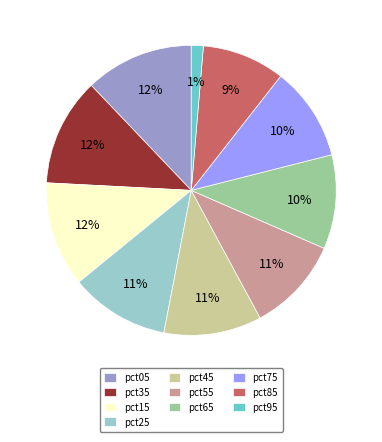

Which slice is the smallest?

pct95